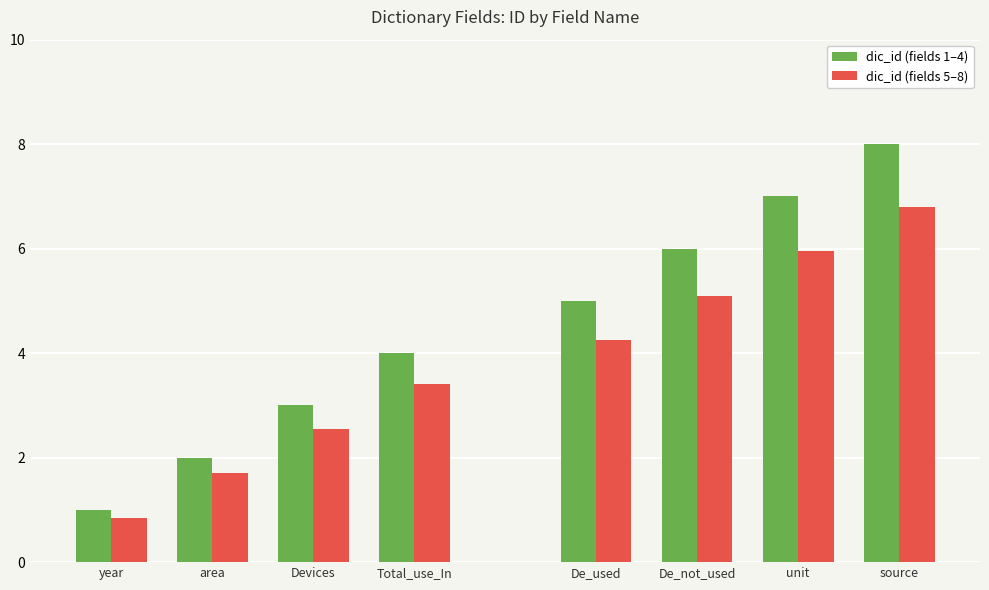

List the series in order of their peak value, lowest first.

dic_id (fields 5–8), dic_id (fields 1–4)